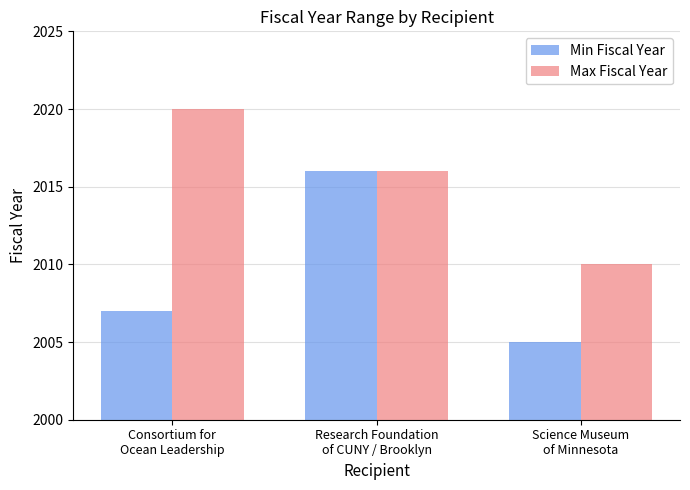

Which category has the lowest value in the Max Fiscal Year series?

Science Museum
of Minnesota